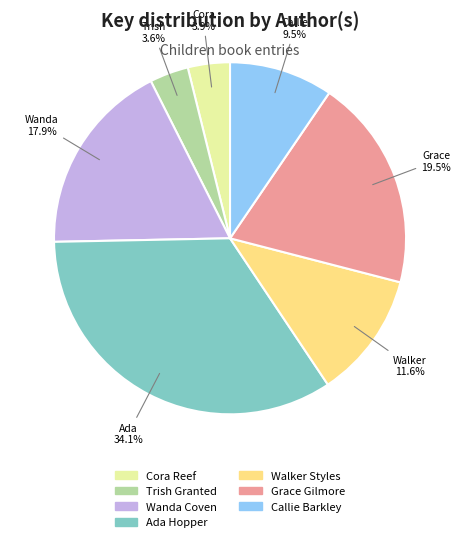

Combined, do Walker Styles and Wanda Coven account for over 50%?

No